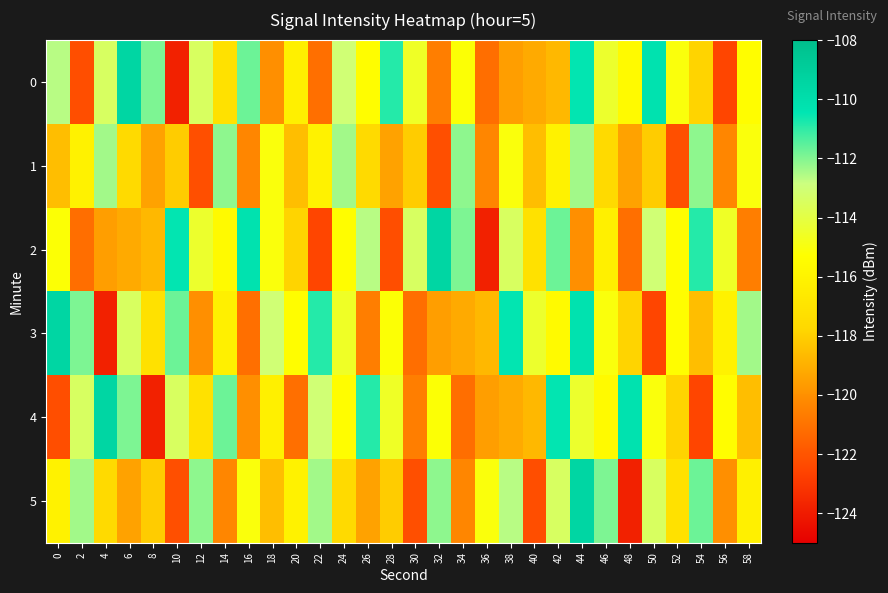

Reading left to right, list all the values displayed in this chart.

0: 0=-112.6	2=-122.2	4=-113.4	6=-109.5	8=-111.9	10=-123.8	12=-113.5	14=-117.1	16=-111.7	18=-120.0	20=-116.2	22=-121.1	24=-113.1	26=-115.3	28=-110.9	30=-114.6	32=-120.6	34=-115.2	36=-121.1	38=-119.6	40=-119.2	42=-118.7	44=-110.5	46=-114.4	48=-115.5	50=-110.3	52=-115.1	54=-117.9	56=-122.5	58=-115.4
1: 0=-118.5	2=-116.0	4=-112.4	6=-117.6	8=-119.4	10=-118.1	12=-122.2	14=-112.1	16=-120.3	18=-115.1	20=-118.5	22=-116.0	24=-112.4	26=-117.6	28=-119.4	30=-118.1	32=-122.2	34=-112.1	36=-120.3	38=-115.1	40=-118.5	42=-116.0	44=-112.4	46=-117.6	48=-119.4	50=-118.1	52=-122.2	54=-112.1	56=-120.3	58=-115.1
2: 0=-115.2	2=-121.1	4=-119.6	6=-119.2	8=-118.7	10=-110.5	12=-114.4	14=-115.5	16=-110.3	18=-115.1	20=-117.9	22=-122.5	24=-115.4	26=-112.6	28=-122.2	30=-113.4	32=-109.5	34=-111.9	36=-123.8	38=-113.5	40=-117.1	42=-111.7	44=-120.0	46=-116.2	48=-121.1	50=-113.1	52=-115.3	54=-110.9	56=-114.6	58=-120.6
3: 0=-109.5	2=-111.9	4=-123.8	6=-113.5	8=-117.1	10=-111.7	12=-120.0	14=-116.2	16=-121.1	18=-113.1	20=-115.3	22=-110.9	24=-114.6	26=-120.6	28=-115.2	30=-121.1	32=-119.6	34=-119.2	36=-118.7	38=-110.5	40=-114.4	42=-115.5	44=-110.3	46=-115.1	48=-117.9	50=-122.5	52=-115.4	54=-118.5	56=-116.0	58=-112.4
4: 0=-122.2	2=-113.4	4=-109.5	6=-111.9	8=-123.8	10=-113.5	12=-117.1	14=-111.7	16=-120.0	18=-116.2	20=-121.1	22=-113.1	24=-115.3	26=-110.9	28=-114.6	30=-120.6	32=-115.2	34=-121.1	36=-119.6	38=-119.2	40=-118.7	42=-110.5	44=-114.4	46=-115.5	48=-110.3	50=-115.1	52=-117.9	54=-122.5	56=-115.4	58=-118.5
5: 0=-116.0	2=-112.4	4=-117.6	6=-119.4	8=-118.1	10=-122.2	12=-112.1	14=-120.3	16=-115.1	18=-118.5	20=-116.0	22=-112.4	24=-117.6	26=-119.4	28=-118.1	30=-122.2	32=-112.1	34=-120.3	36=-115.1	38=-112.6	40=-122.2	42=-113.4	44=-109.5	46=-111.9	48=-123.8	50=-113.5	52=-117.1	54=-111.7	56=-120.0	58=-116.2